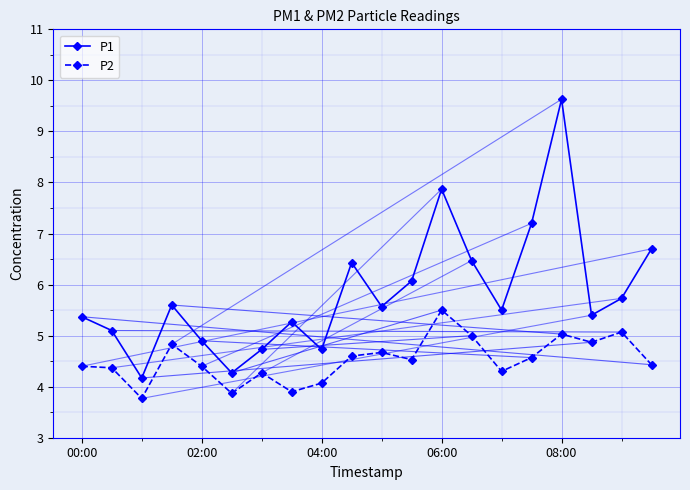

What is the minimum value shown in the chart?

3.8